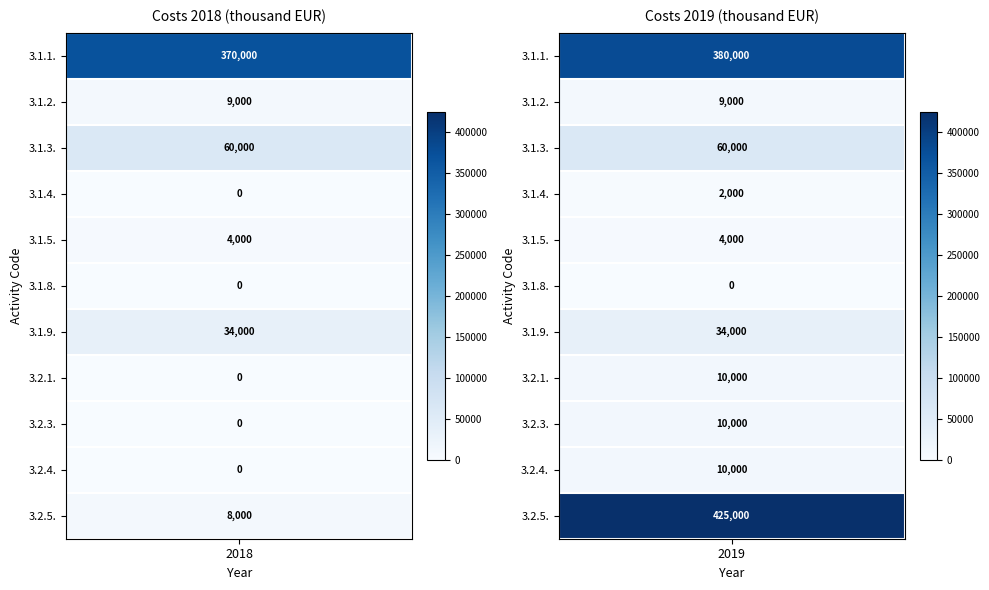

At how many categories does at least one series exceed 378096?

1